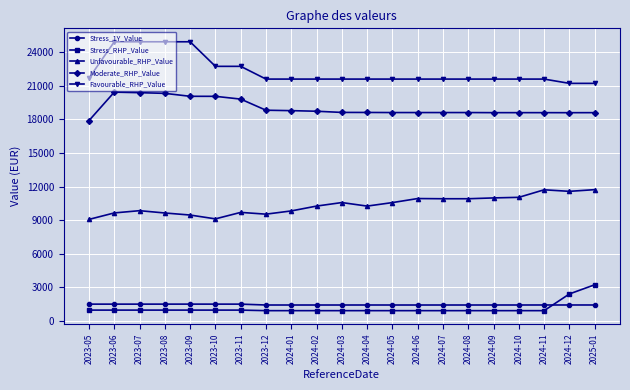

True or false: Unfavourable_RHP_Value and Favourable_RHP_Value intersect in this chart.

False